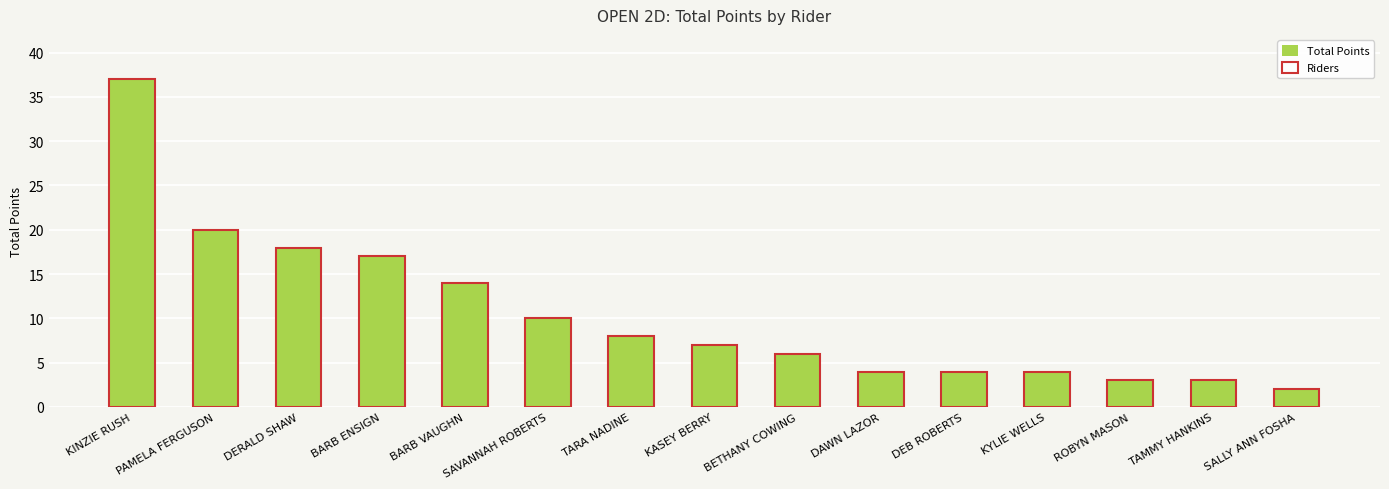

What are all the series names shown in the legend?

Total Points, Riders